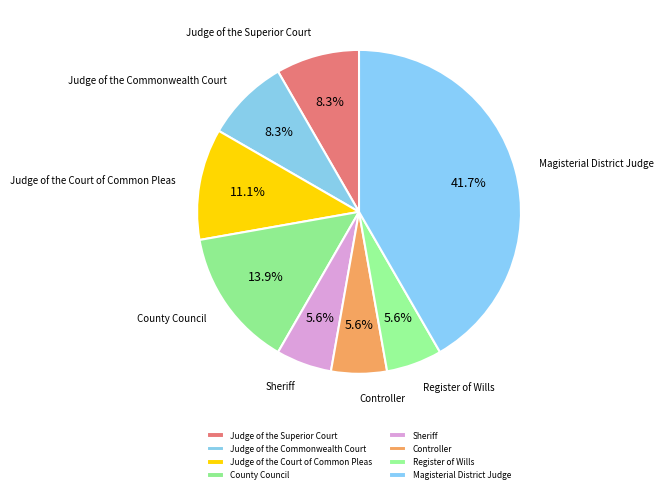

Count the number of slices in the pie.

8